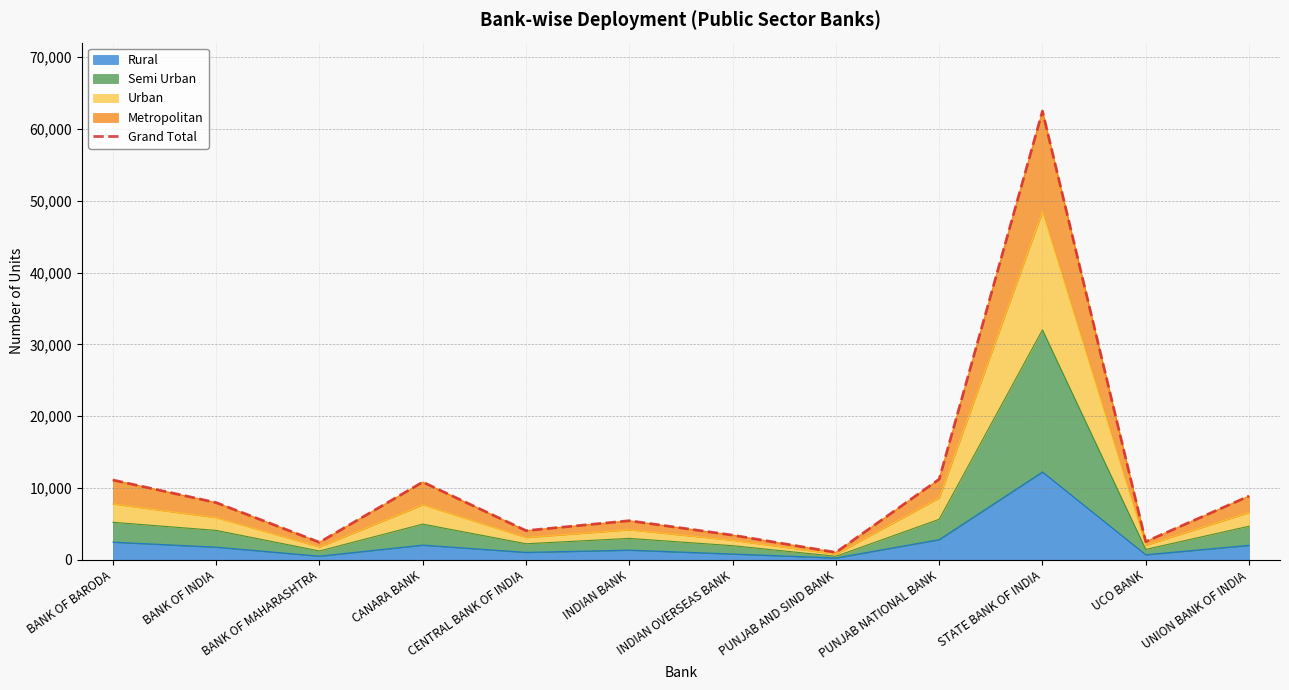

What is the smallest value displayed?

1056